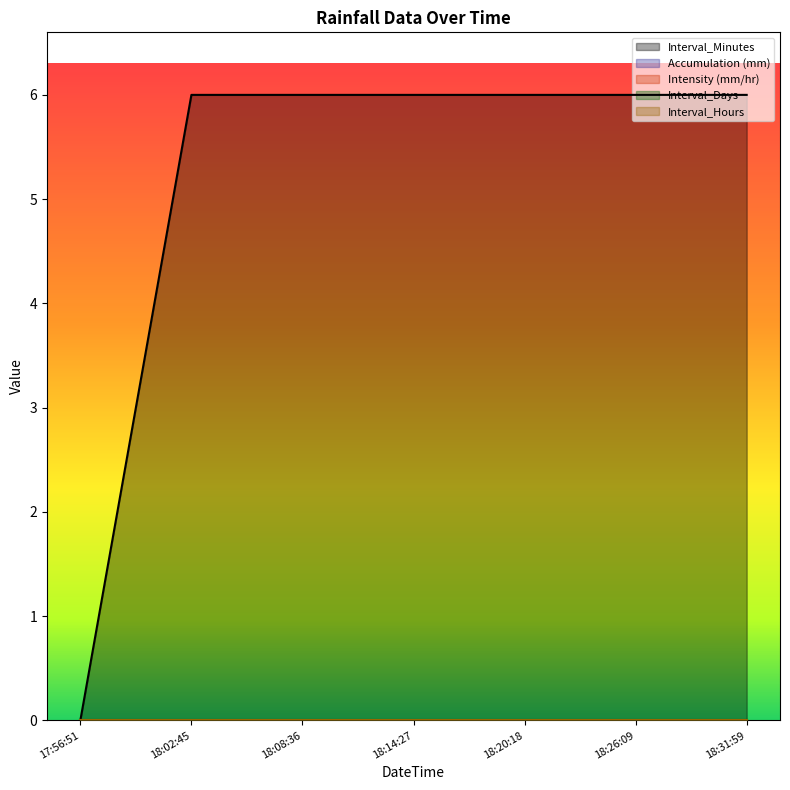

Where is the first local maximum for Intensity (mm/hr)?

18:02:45